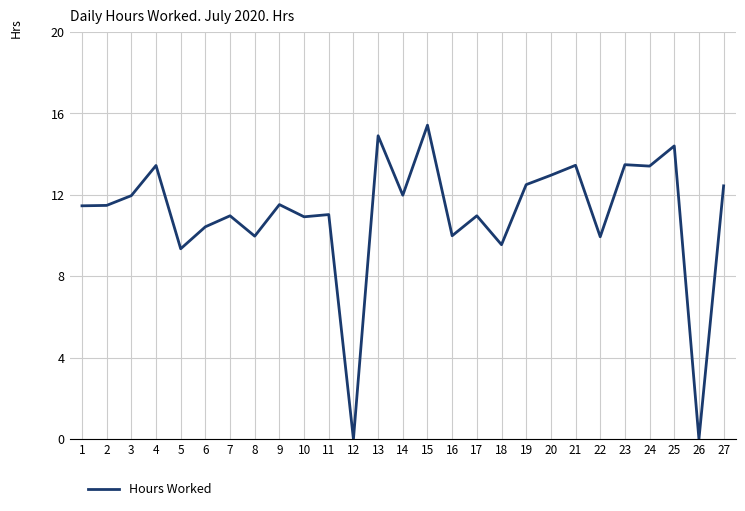

At which category does the chart reach its peak across all series?

15